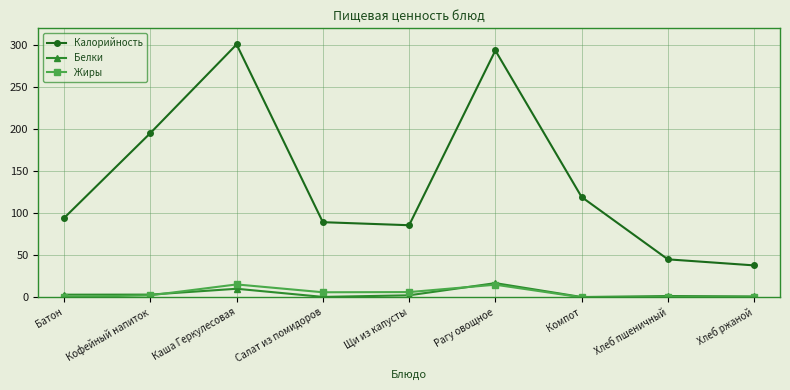

In Белки, how many points are lower than both neighbors (excluding endpoints)?

2